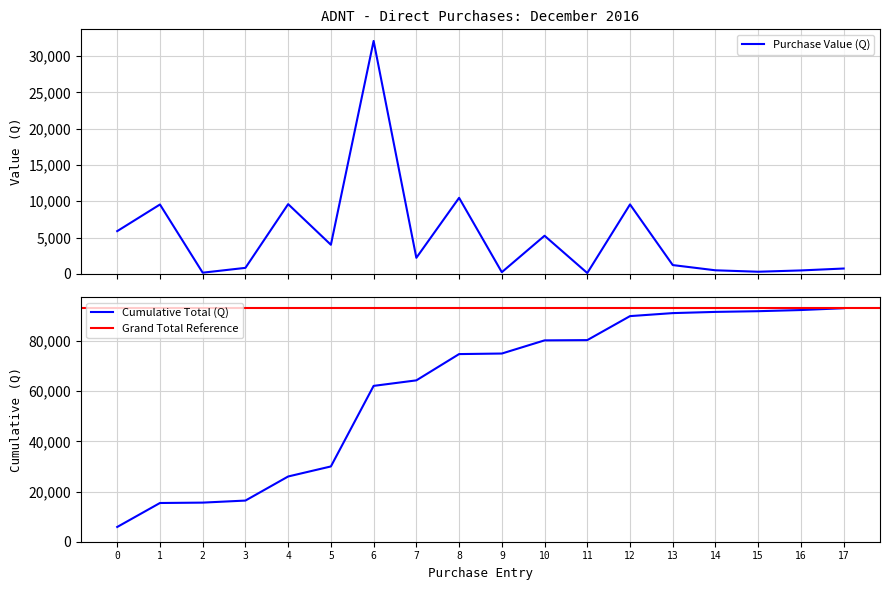

What is the highest value of the Purchase Value (Q) series?

32100.0